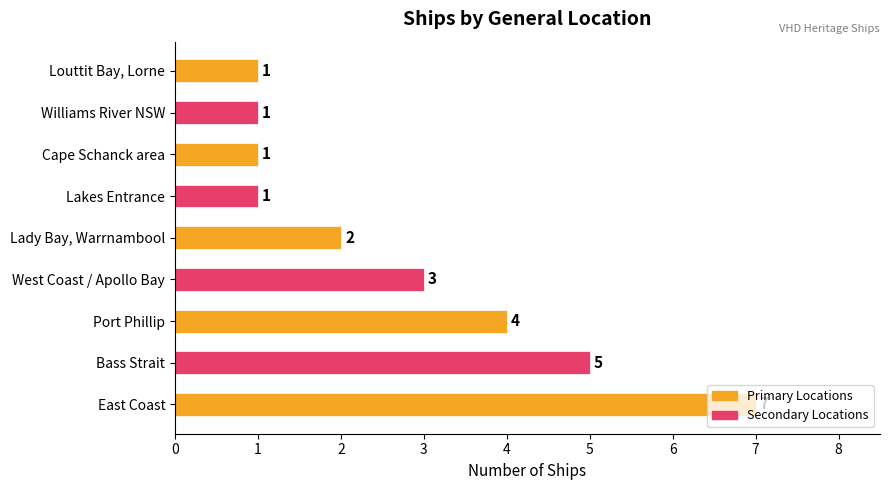

The value at Bass Strait is 2. True or false?

False